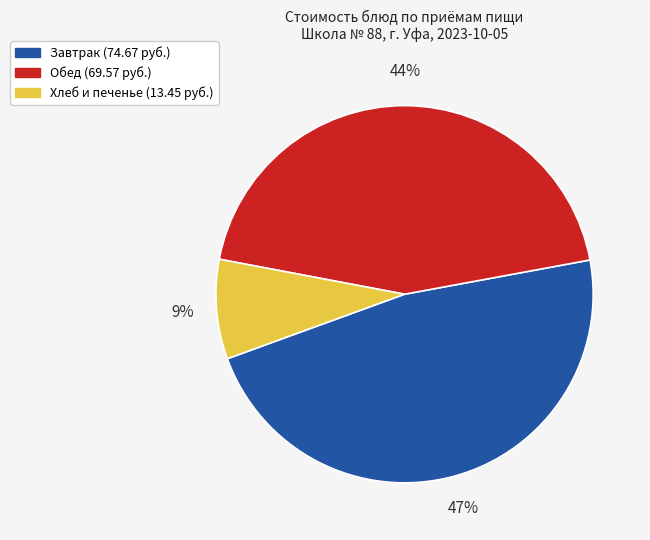

Does any single category account for the majority?

No